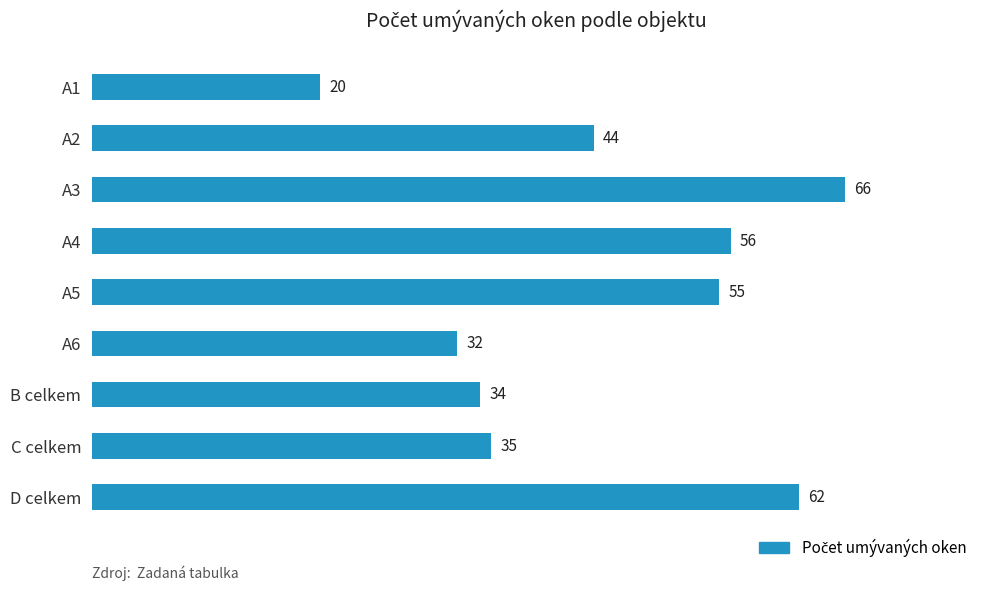

How many bars are there in total?

9